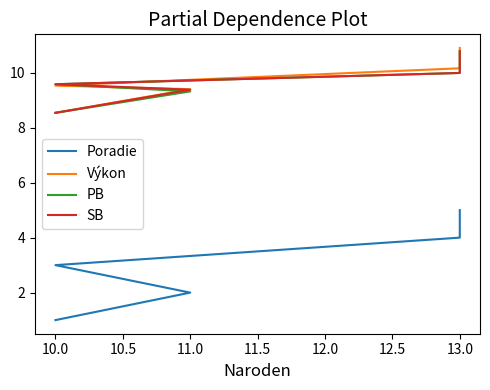

How many lines are shown in the chart?

4